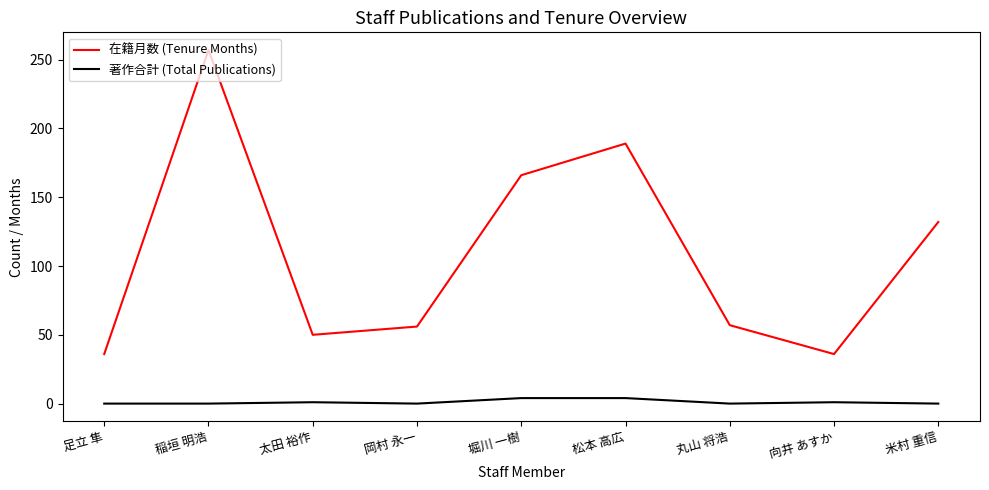

The 在籍月数 (Tenure Months) series shows 86 at 松本 高広. True or false?

False